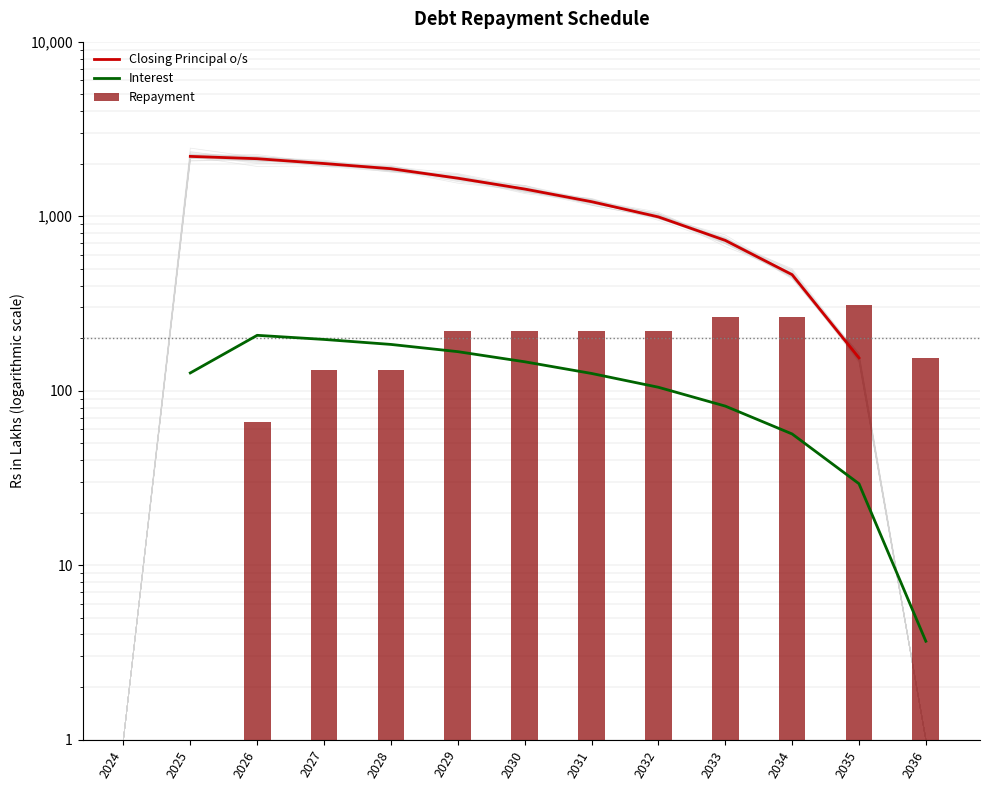

The Repayment series shows 264.0 at 2033. True or false?

True